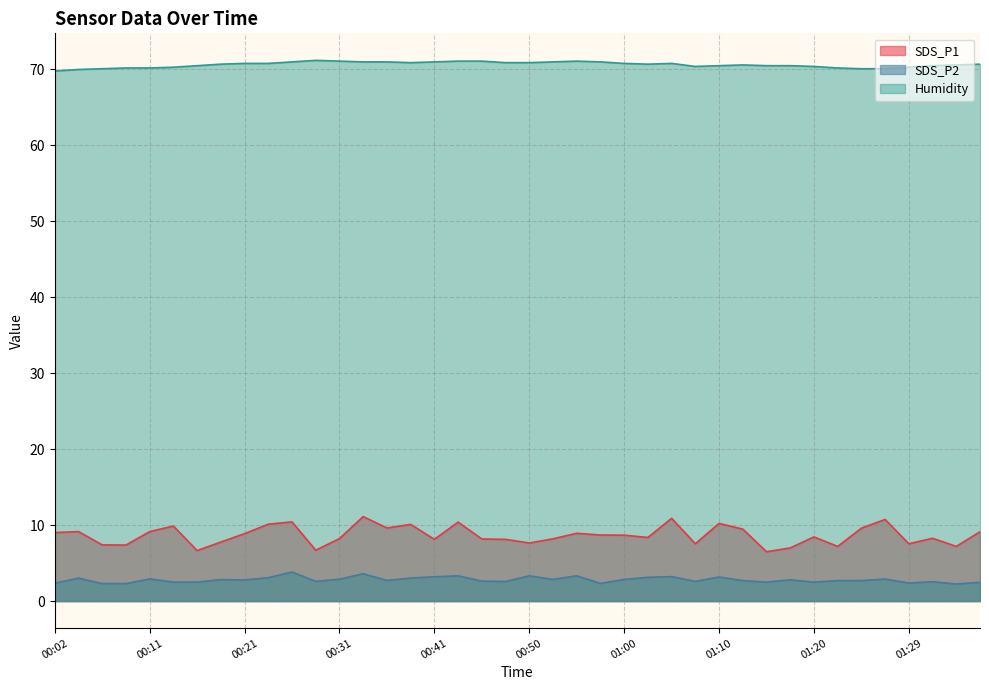

Reading right to left, what are all the values shown in this chart?

SDS_P1: 9.1	7.2	8.3	7.5	10.8	9.6	7.2	8.4	7.0	6.5	9.5	10.2	7.5	10.9	8.4	8.7	8.7	8.9	8.2	7.7	8.1	8.2	10.4	8.1	10.1	9.6	11.1	8.2	6.7	10.4	10.1	8.9	7.8	6.7	9.9	9.2	7.4	7.4	9.2	9.0
SDS_P2: 2.5	2.2	2.5	2.4	2.9	2.7	2.7	2.5	2.8	2.5	2.7	3.2	2.6	3.2	3.1	2.9	2.3	3.3	2.9	3.3	2.6	2.6	3.3	3.2	3.0	2.7	3.6	2.9	2.6	3.8	3.1	2.8	2.8	2.5	2.5	2.9	2.3	2.3	3.0	2.4
Humidity: 70.7	70.6	70.5	70.3	70.1	70.1	70.2	70.4	70.5	70.5	70.6	70.5	70.4	70.8	70.7	70.8	71.0	71.1	71.0	70.9	70.9	71.1	71.1	71.0	70.9	71.0	71.0	71.1	71.2	71.0	70.8	70.8	70.7	70.5	70.3	70.2	70.2	70.1	70.0	69.8